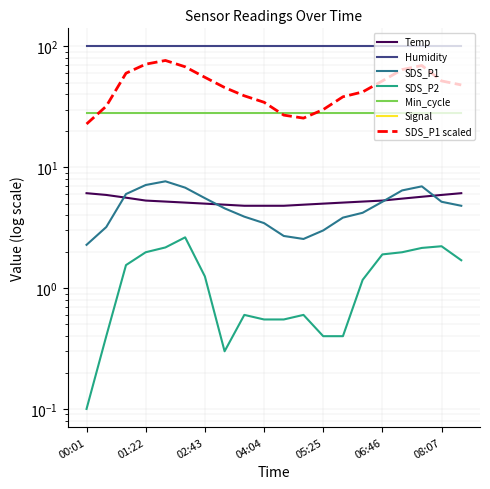

The Temp series shows 5.3 at 01:22. True or false?

True